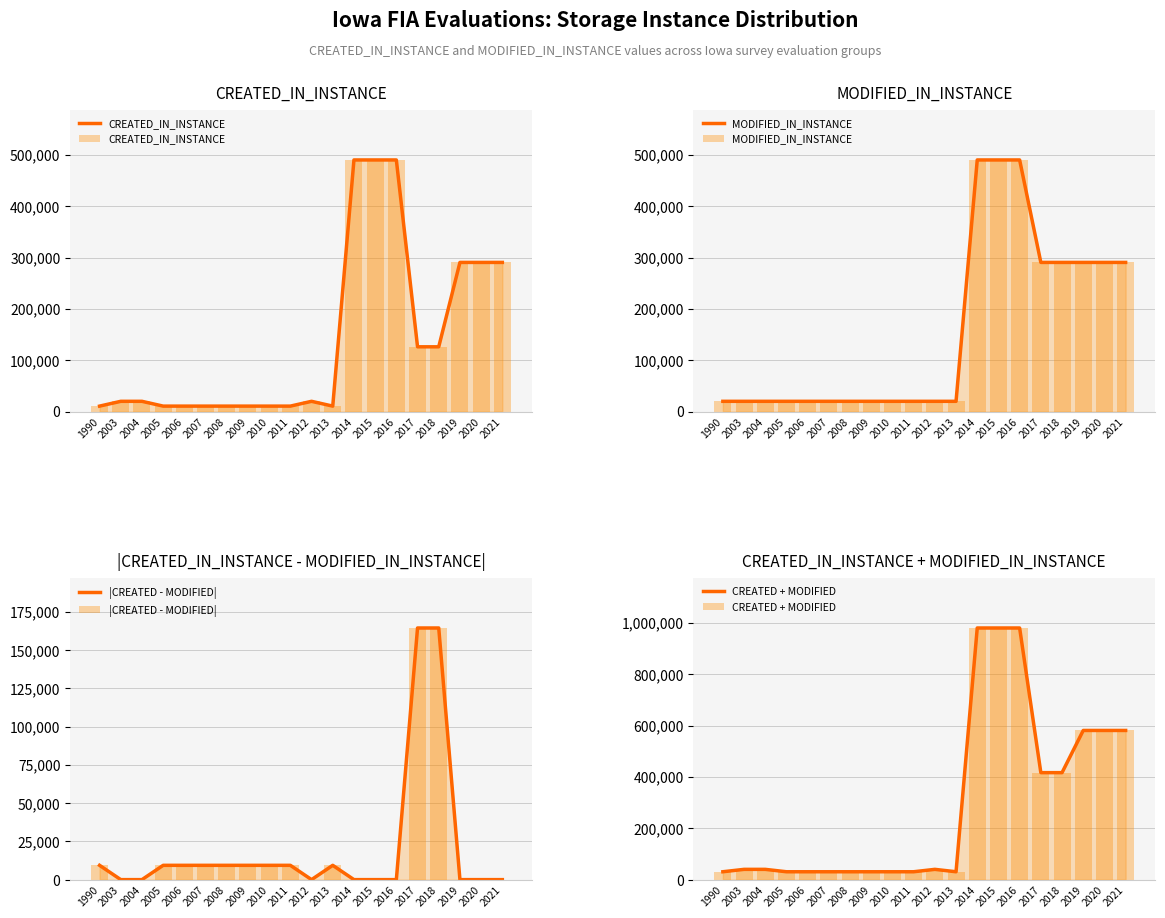

Which series has the largest total across all categories?

CREATED + MODIFIED